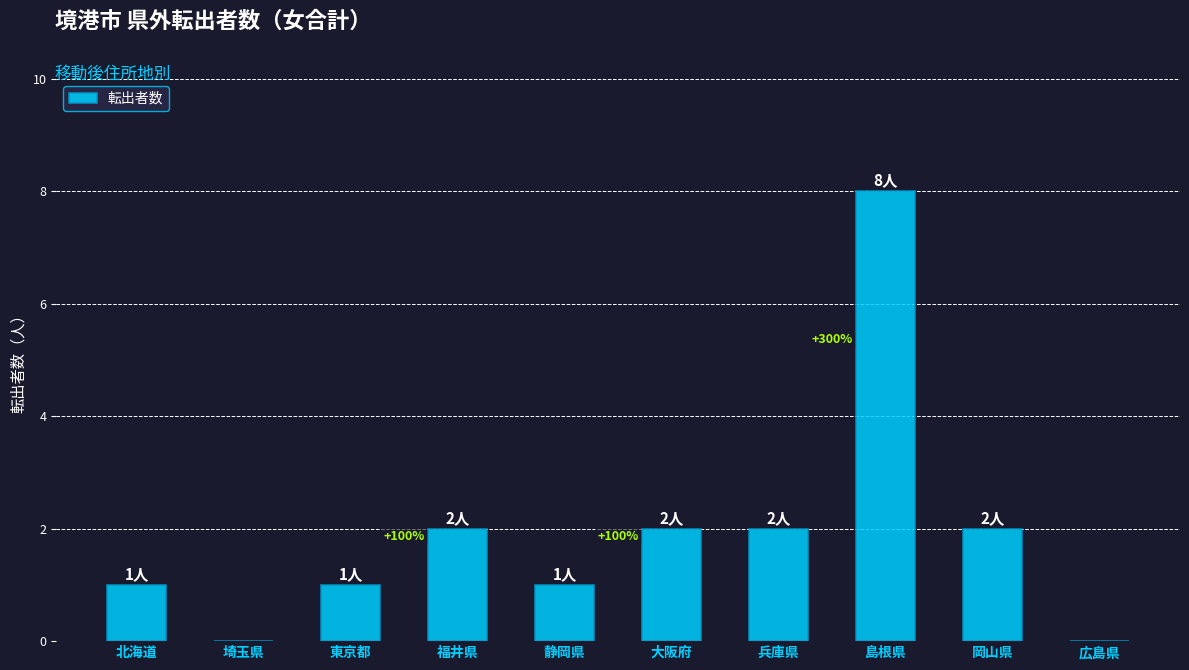

What is the sum of the values at 島根県 and 大阪府?

10